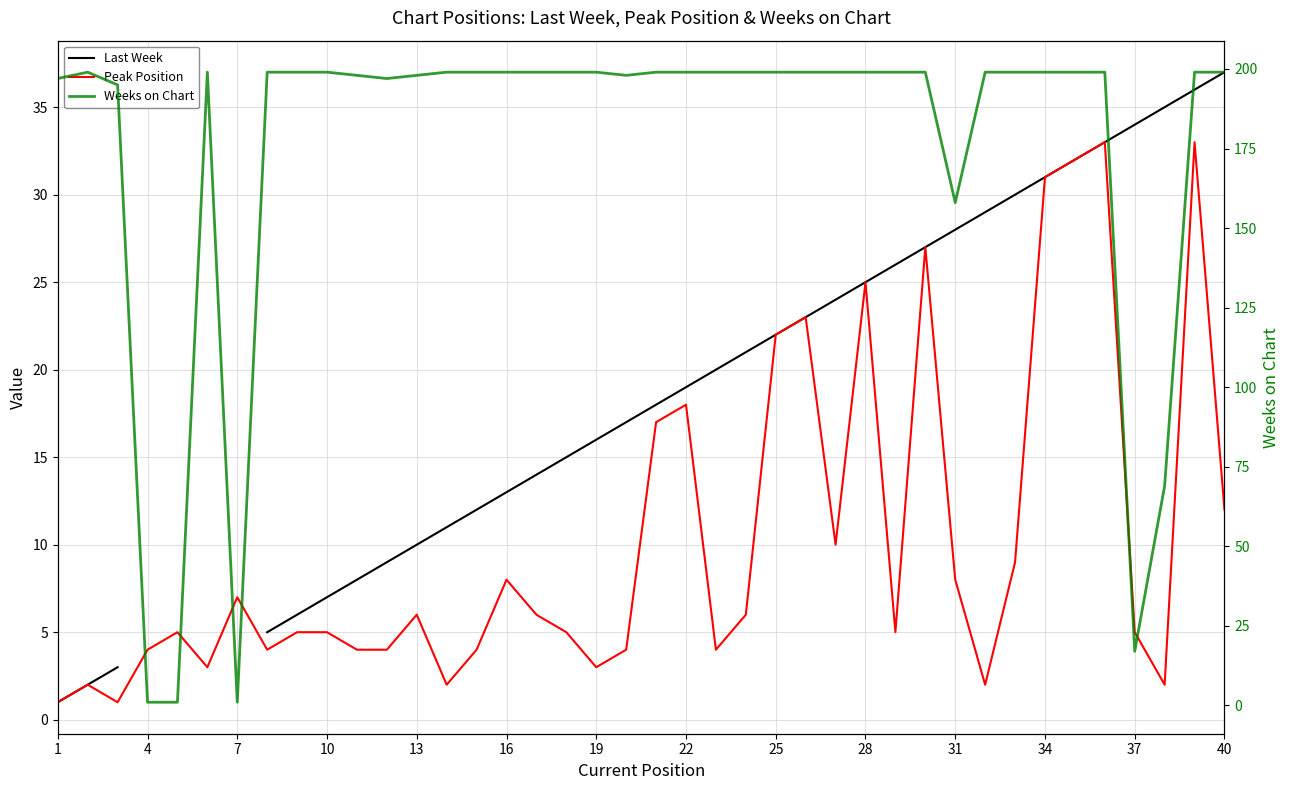

True or false: Last Week and Peak Position cross at least once.

False